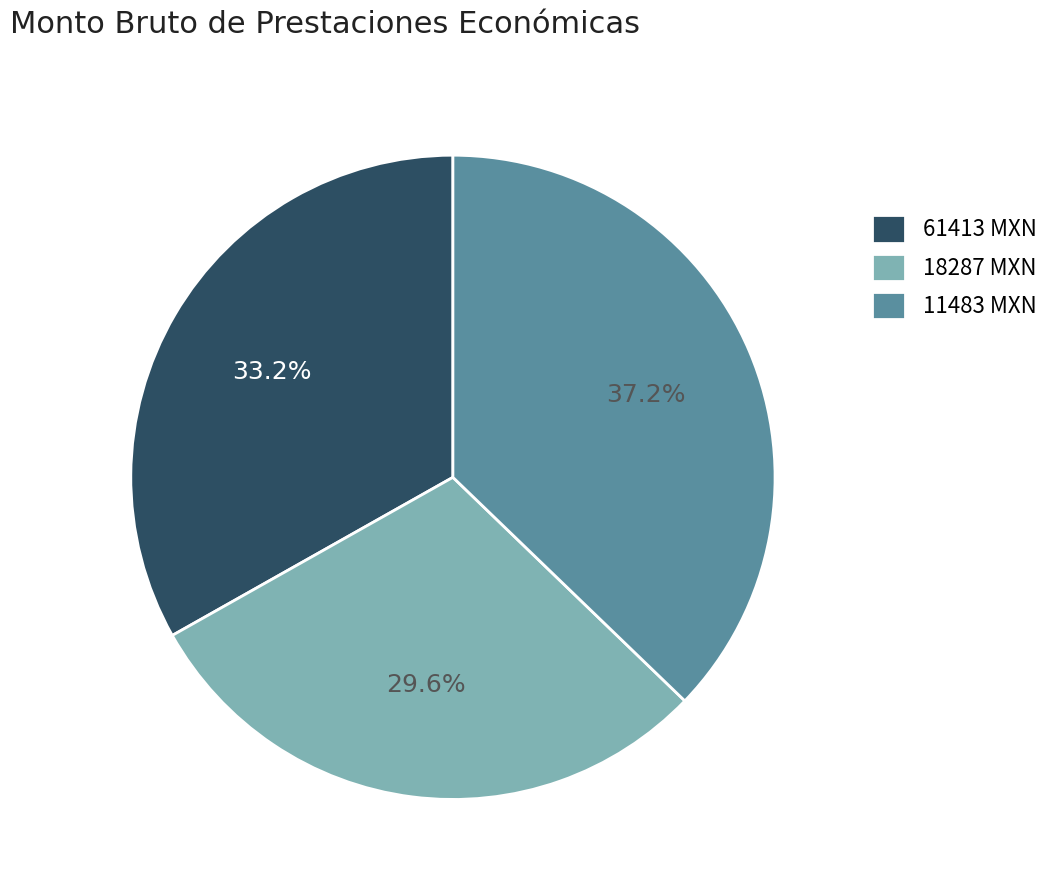

Does any single category account for the majority?

No